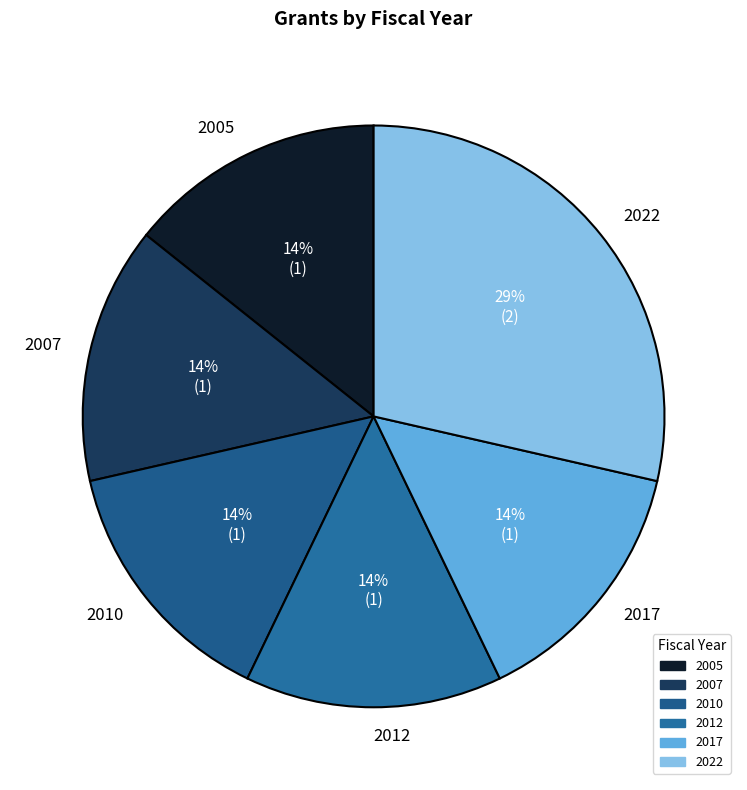

Approximately how many times larger is the value at 2012 compared to 2005?

1.0